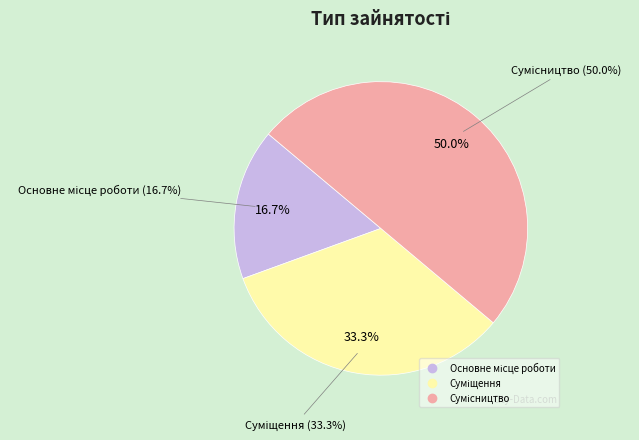

How many slices are in this pie chart?

3